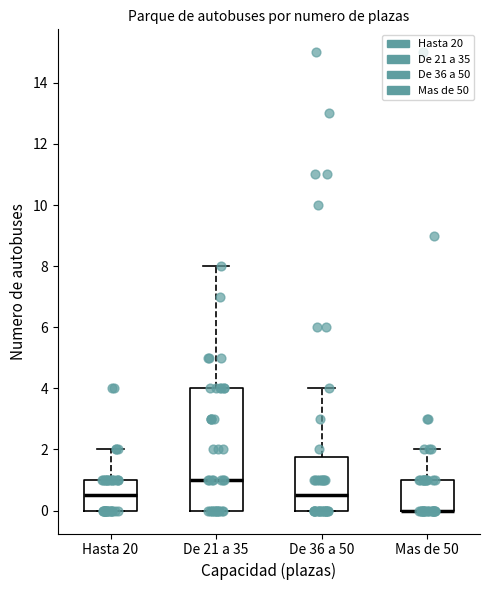

Reading left to right, transcribe this box plot: for each box, give where its median line is, the range the box spans, and where its two whiskers end, as read against the y-axis. The values are not printed on the chart, so give them approximately, as read against the axis.

Hasta 20: median 0.6, box 0.0 to 1.0, whiskers 0.0 to 2.0
De 21 a 35: median 1.0, box 0.0 to 4.0, whiskers 0.0 to 8.0
De 36 a 50: median 0.6, box 0.0 to 1.8, whiskers 0.0 to 4.0
Mas de 50: median 0.0 (drawn on the box's lower edge), box 0.0 to 1.0, whiskers 0.0 to 2.0